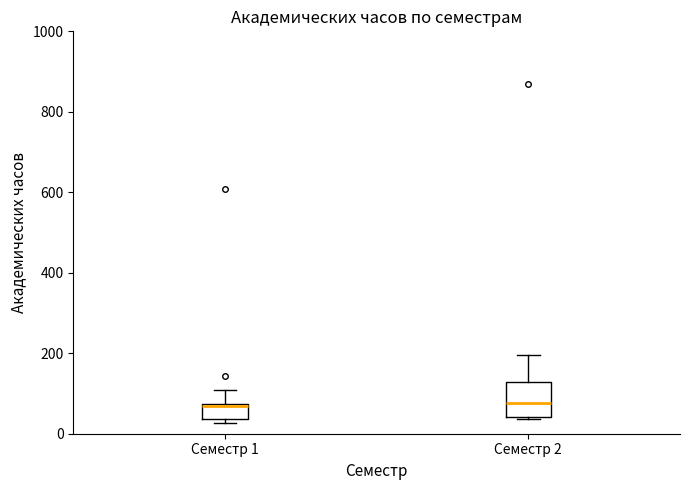

Comparing the boxes themselves (not the whiskers), which one is the tallest?

Семестр 2